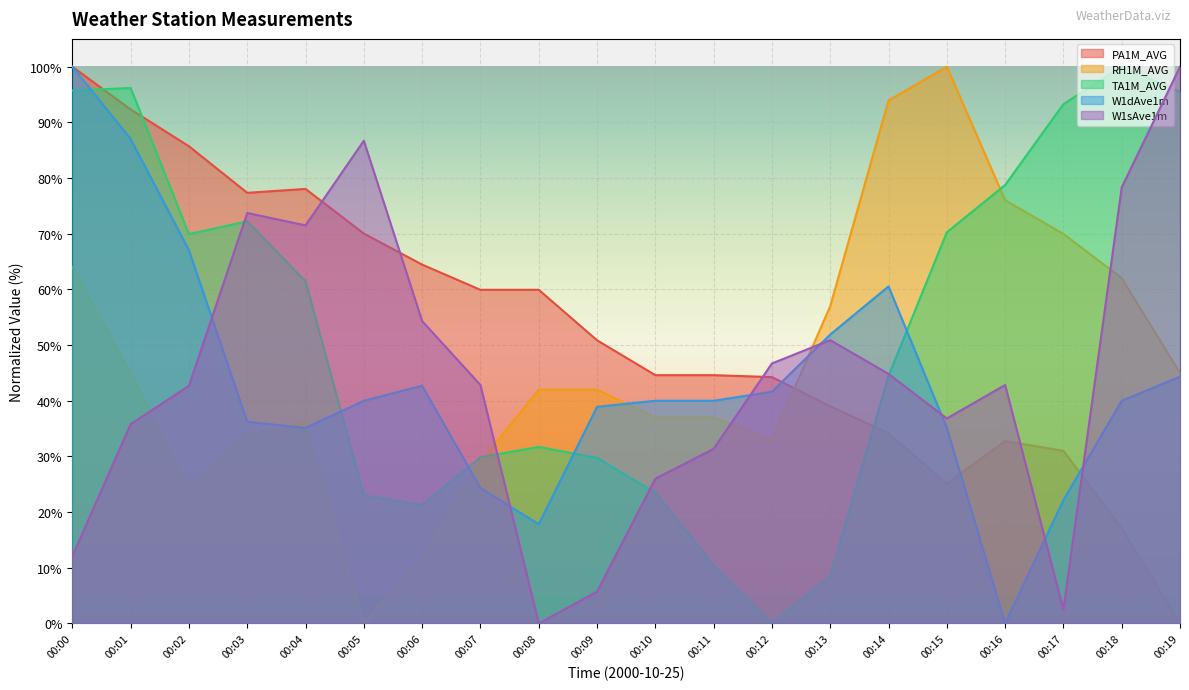

True or false: PA1M_AVG has more than 1 interior local peaks.

True